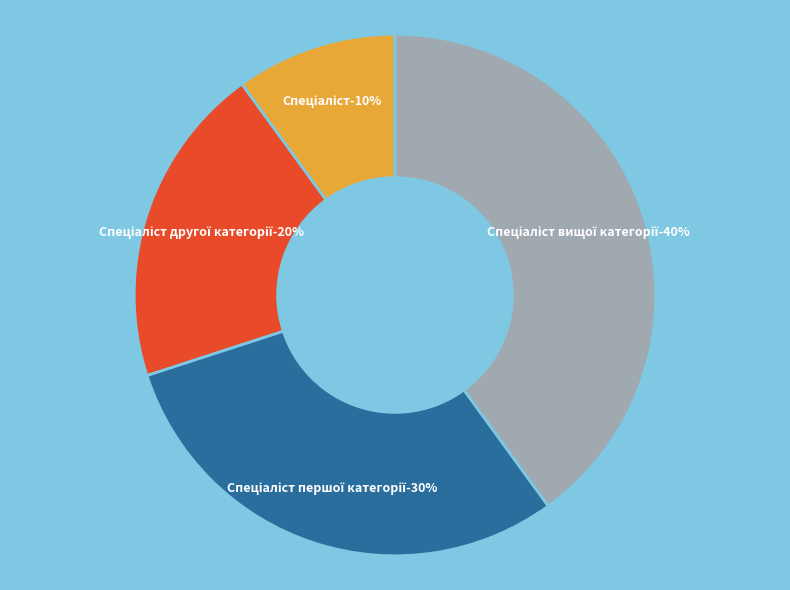

Combined, what portion of the pie is Спеціаліст вищої категорії and Спеціаліст?

50.0%